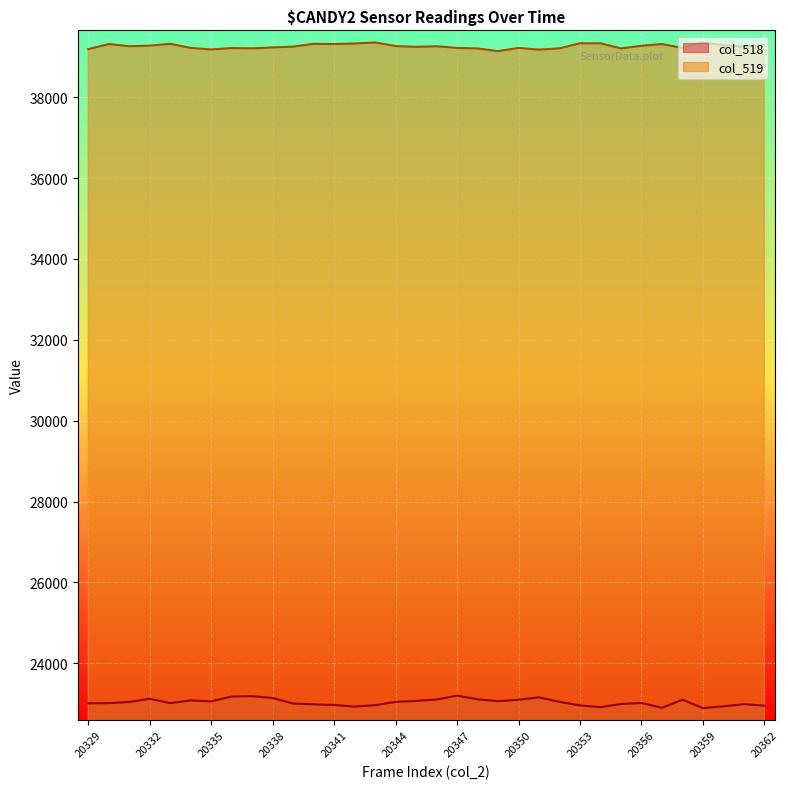

Does the chart display data point markers on the line(s)?

No